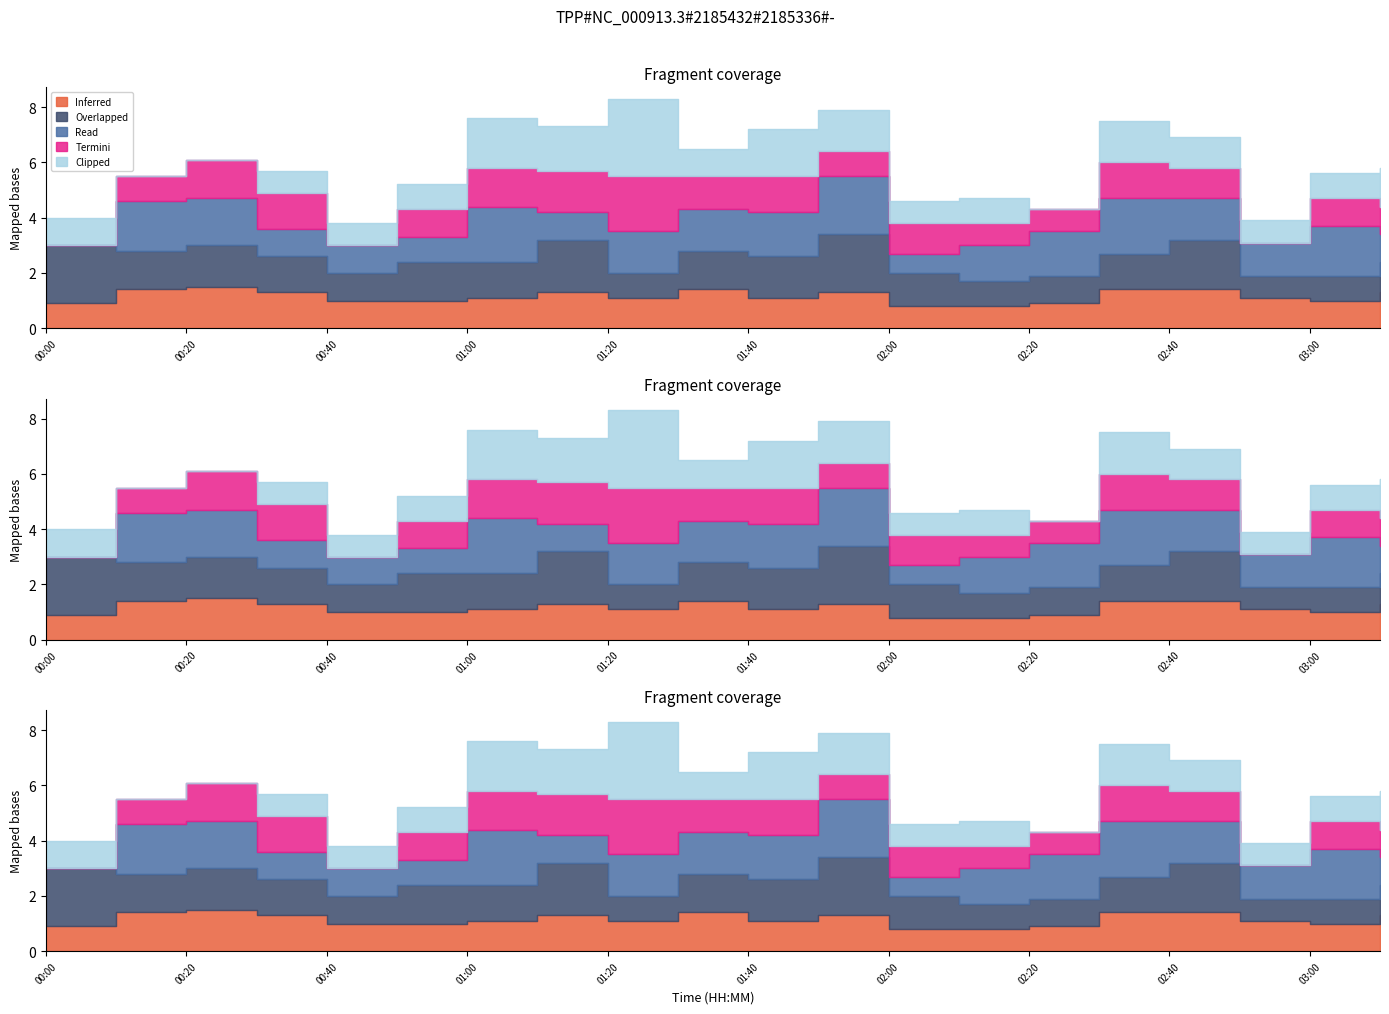

What is the sum of all Inferred values?

23.1